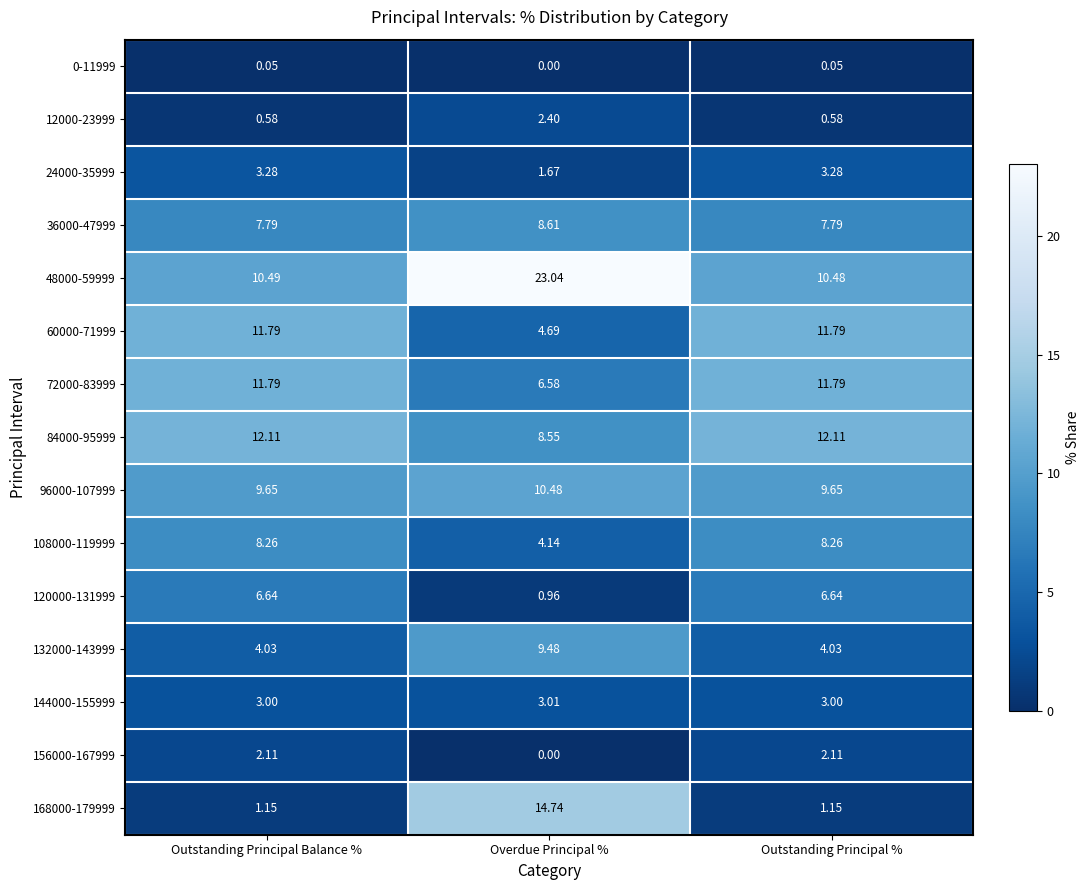

At which label is 24000-35999 closest to 2?

Overdue Principal %